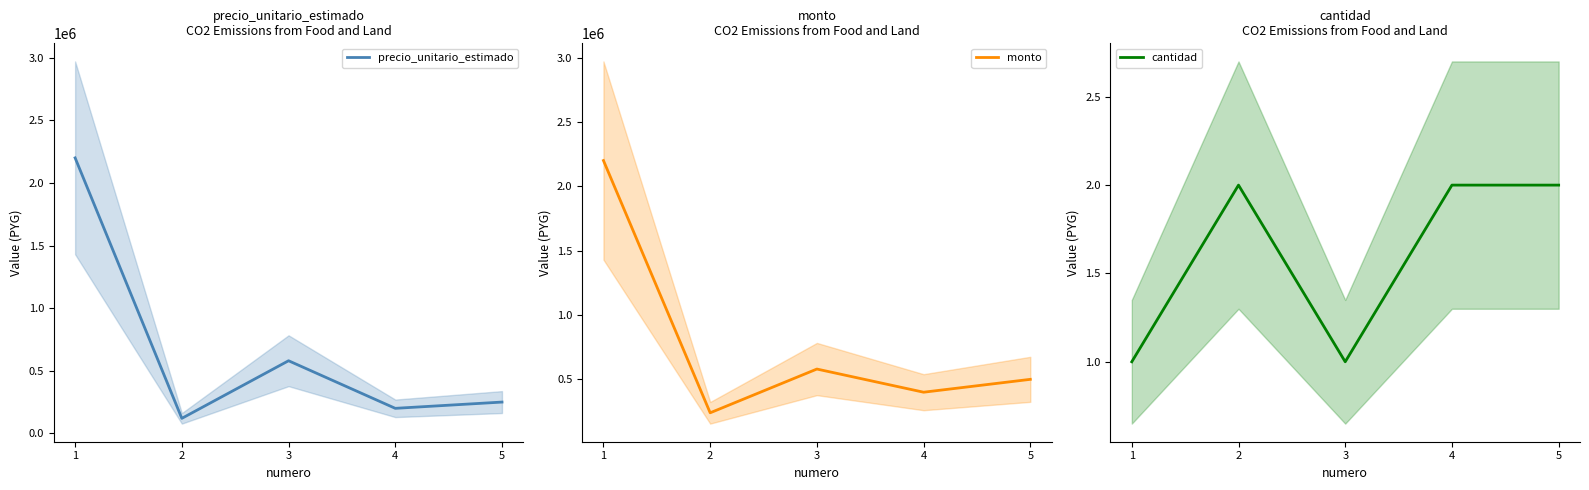

What is the value of the cantidad point at the 3rd from the left?

1